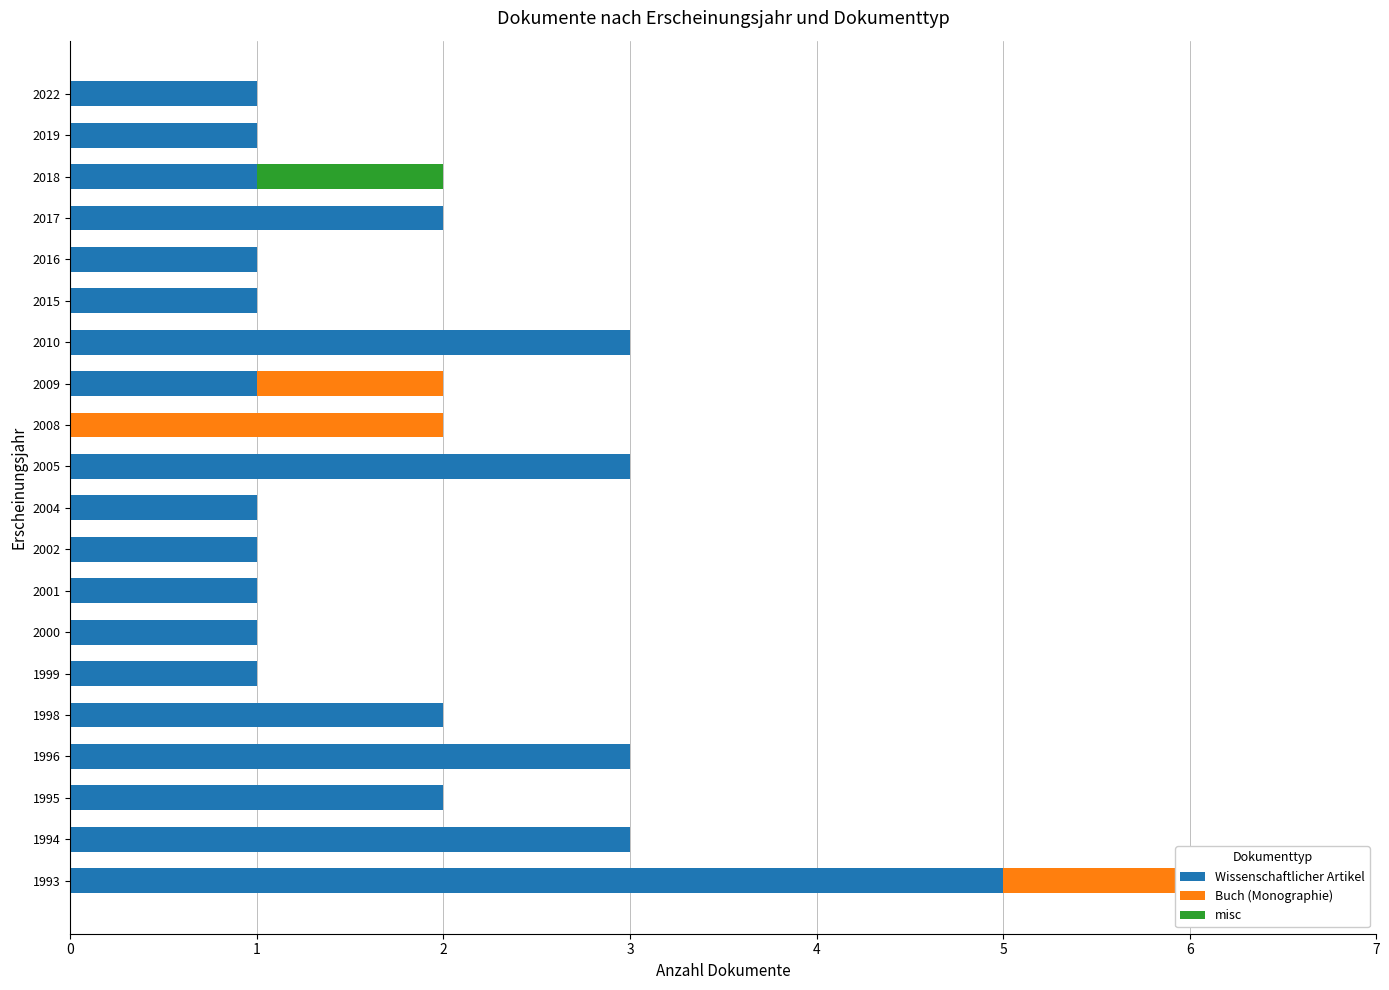

What are all the series names shown in the legend?

Wissenschaftlicher Artikel, Buch (Monographie), misc